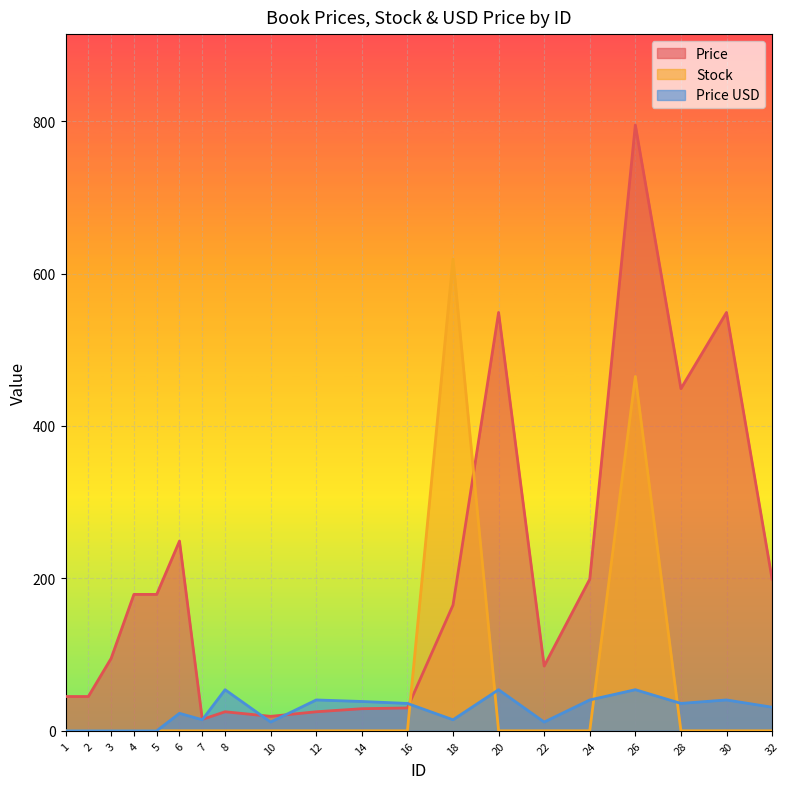

Reading left to right, what are all the values shown in this chart?

Price: 45.0	45.0	95.0	179.0	179.0	249.0	15.0	25.0	19.0	25.0	29.0	30.0	165.0	549.0	85.0	199.0	795.0	449.0	549.0	199.0
Stock: 0.0	0.0	0.0	0.0	0.0	0.0	0.0	0.0	0.0	0.0	0.0	0.0	619.0	0.0	0.0	0.0	465.0	0.0	0.0	0.0
Price USD: 0.0	0.0	0.0	0.0	0.0	22.9	14.5	54.0	11.5	40.5	38.5	36.0	14.5	54.0	11.5	40.5	54.0	36.0	40.5	30.9